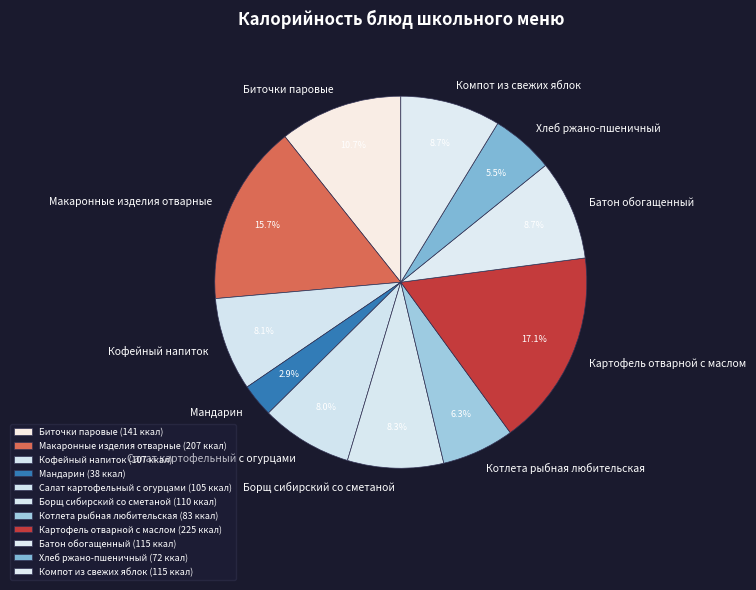

Which category has the biggest portion of the pie?

Картофель отварной с маслом